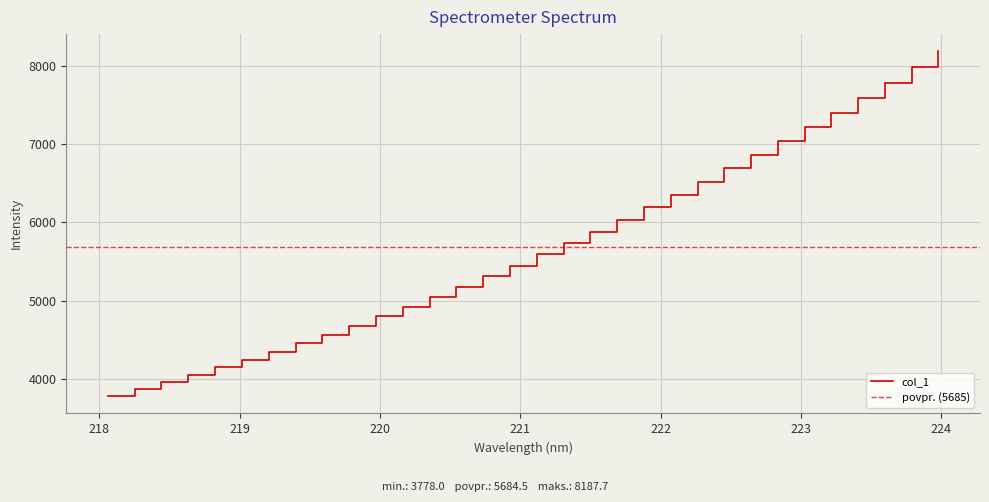

Is this an area chart (filled region under the line)?

No